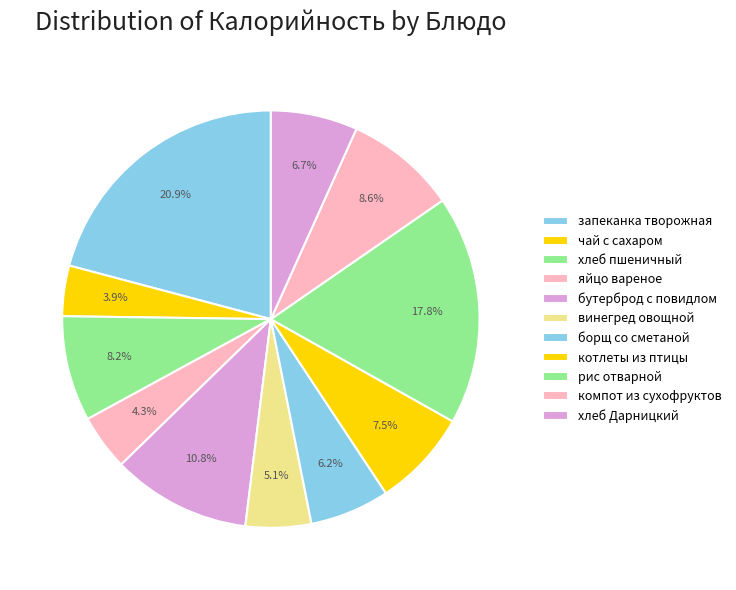

Is компот из сухофруктов the majority of the pie?

No